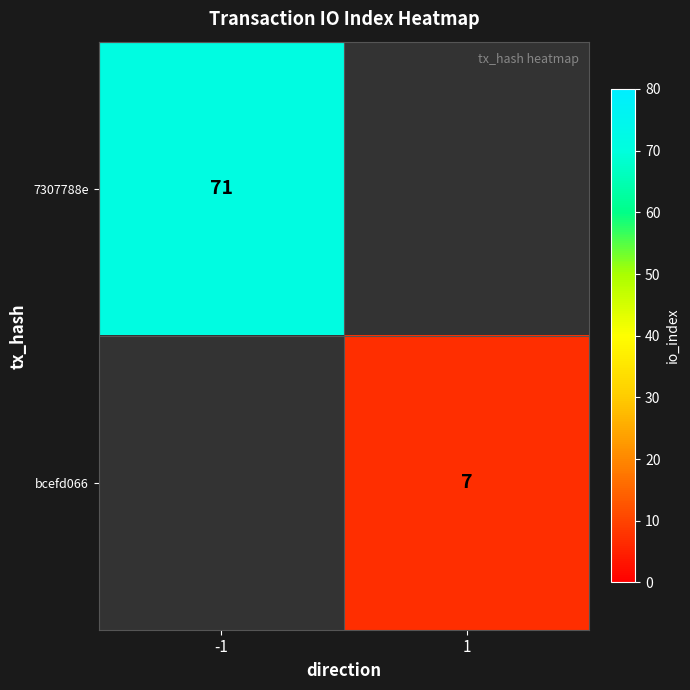

Between 1 and -1, which is larger?

-1